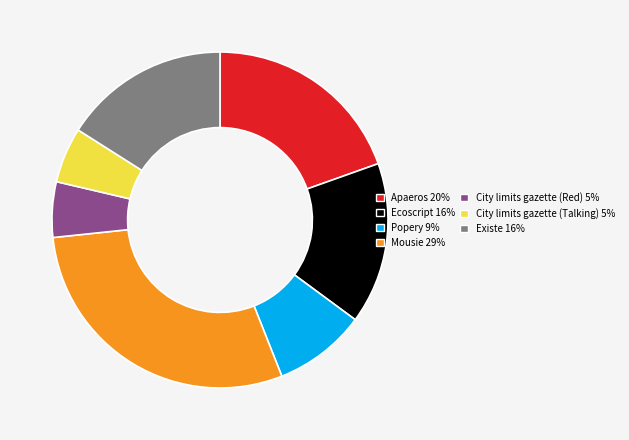

Do Apaeros and City limits gazette (Red) together represent more than half of the pie?

No